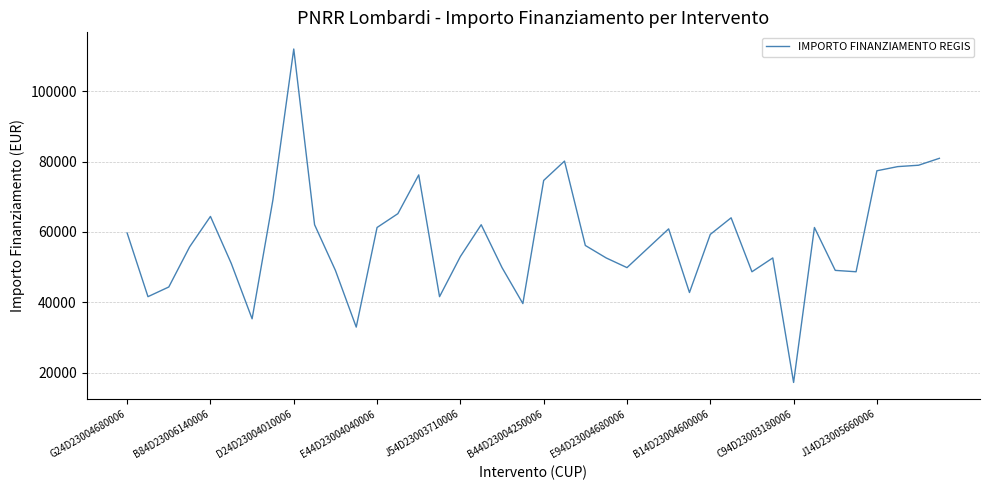

What is the average value?

57899.3